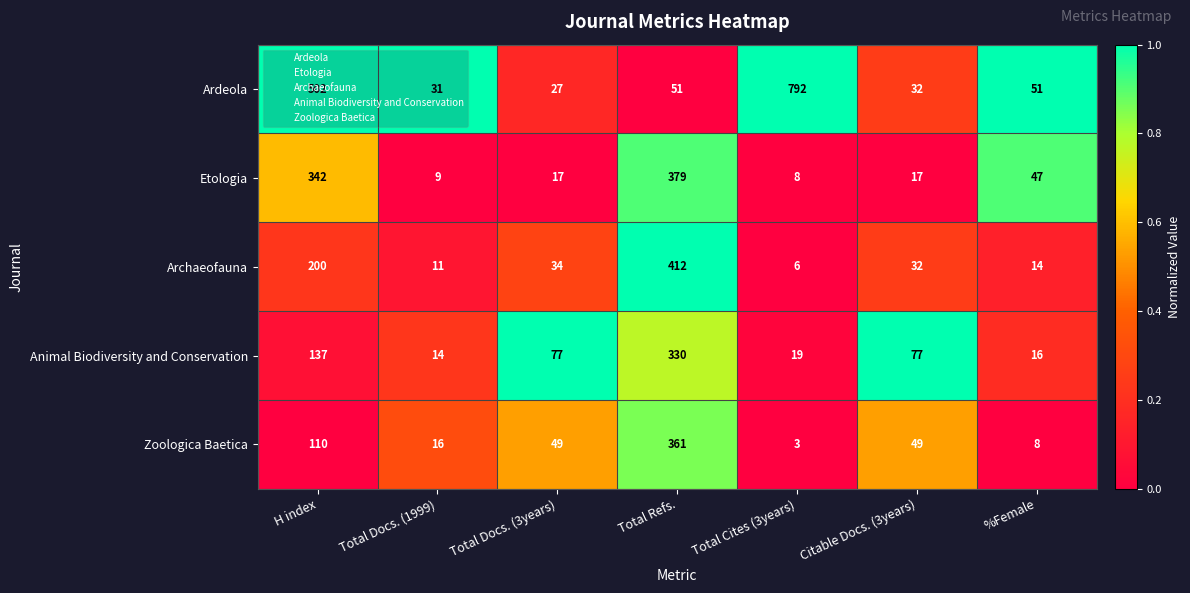

The value of Animal Biodiversity and Conservation at H index is 137. True or false?

True